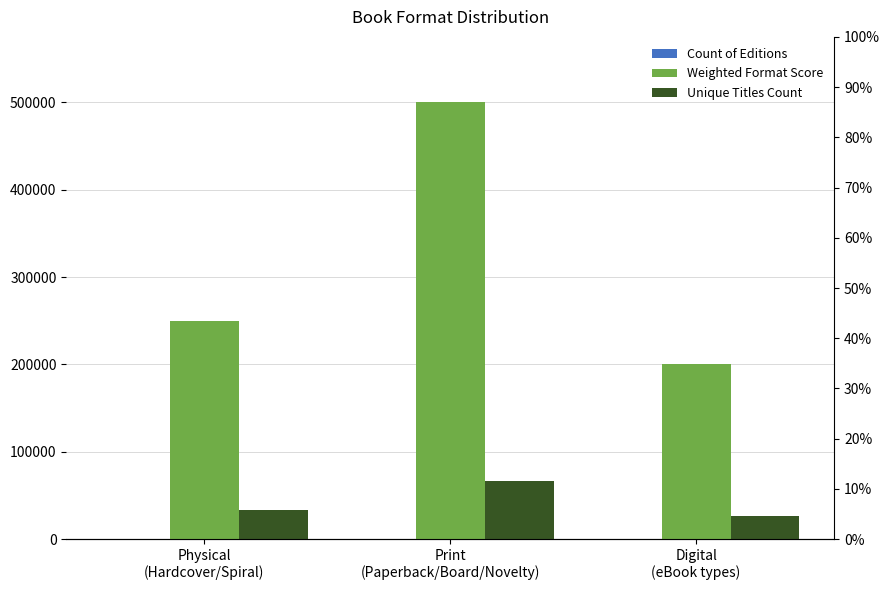

What is the approximate value of Unique Titles Count at Print
(Paperback/Board/Novelty)?

66666